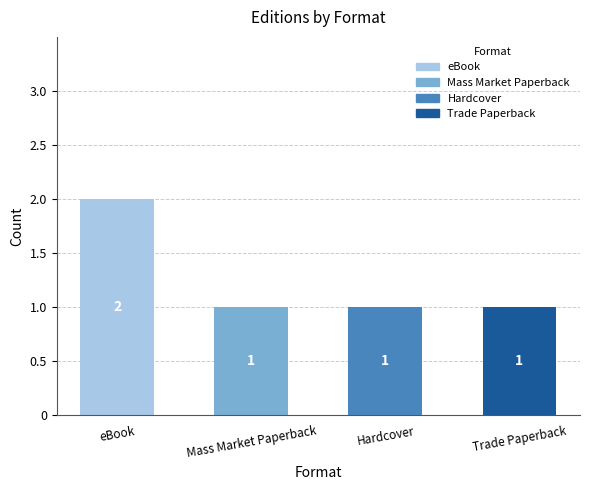

What position from the right is Hardcover?

2